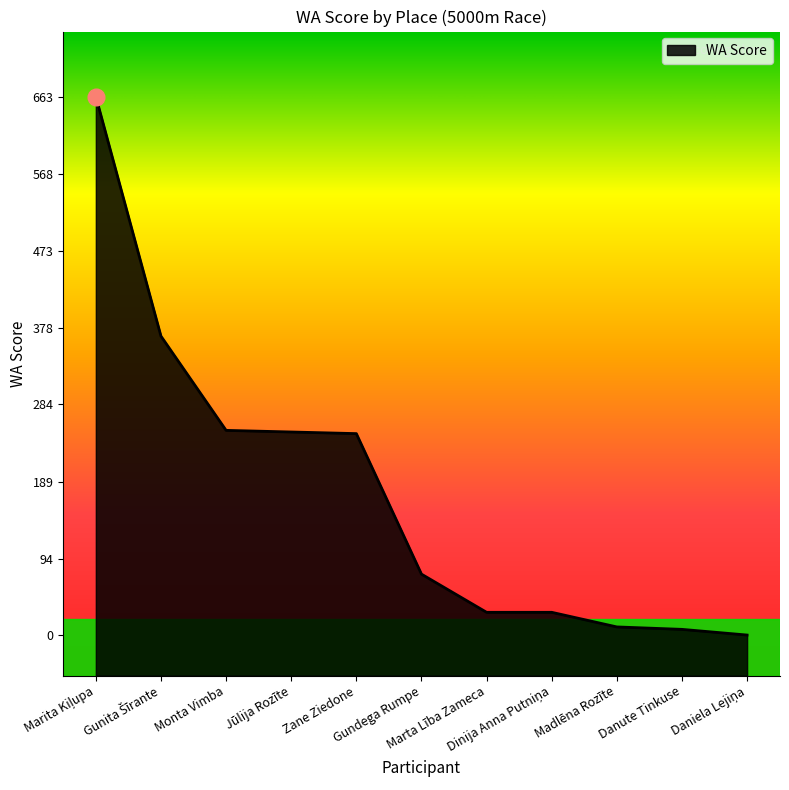

Count the number of categories in the chart.

11